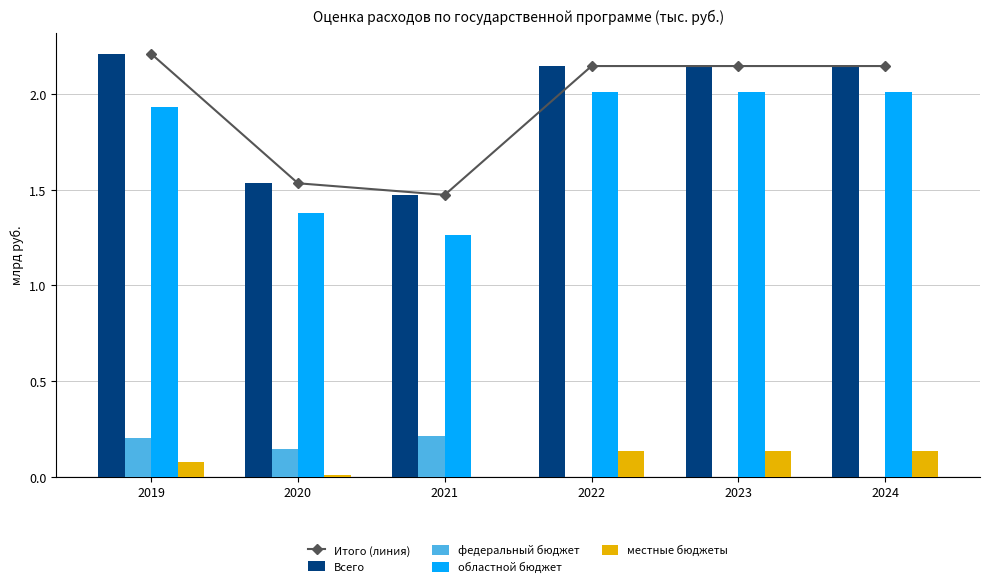

Reading left to right, extract all data points from this chart.

Итого (линия): 2019=2.2	2020=1.5	2021=1.5	2022=2.1	2023=2.1	2024=2.1
Всего: 2019=2.2	2020=1.5	2021=1.5	2022=2.1	2023=2.1	2024=2.1
федеральный бюджет: 2019=0.2	2020=0.1	2021=0.2	2022=0.0	2023=0.0	2024=0.0
областной бюджет: 2019=1.9	2020=1.4	2021=1.3	2022=2.0	2023=2.0	2024=2.0
местные бюджеты: 2019=0.1	2020=0.0	2021=0.0	2022=0.1	2023=0.1	2024=0.1